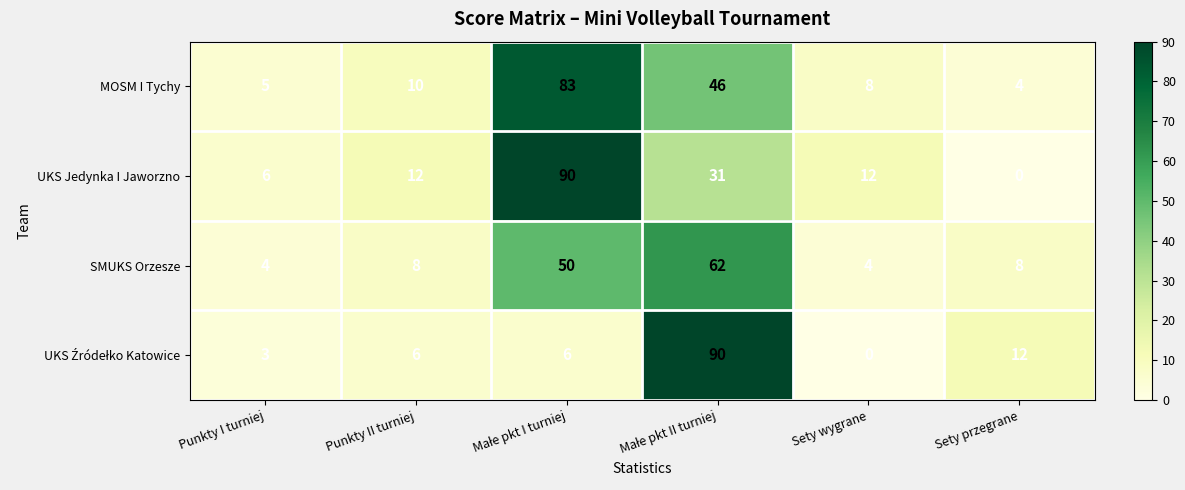

What is the greatest value displayed?

90